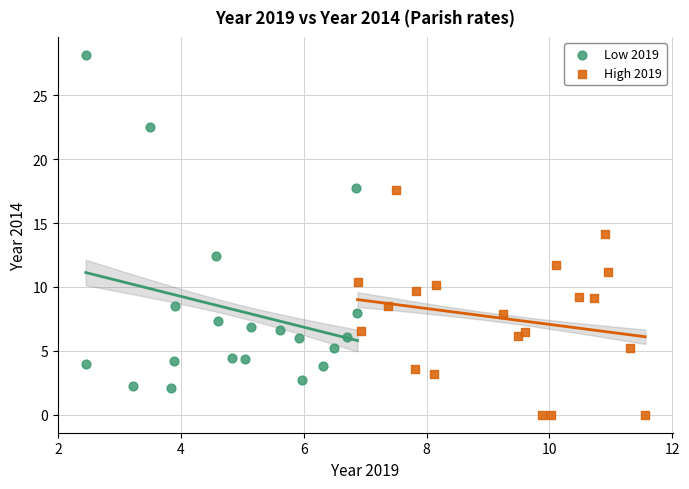

What are all the series names shown in the legend?

Low 2019, High 2019